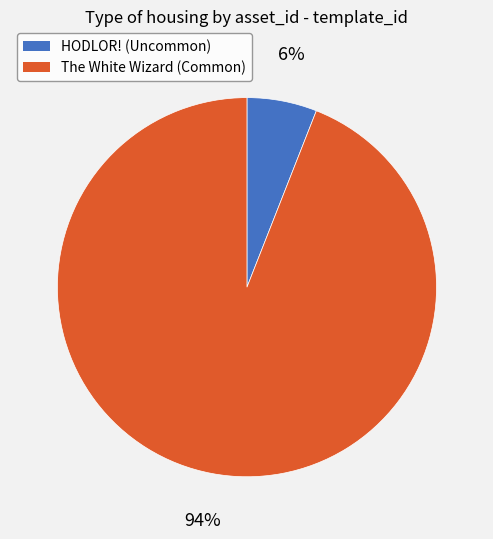

To the nearest percent, what is the difference between the largest and smallest slice percentages?

88%